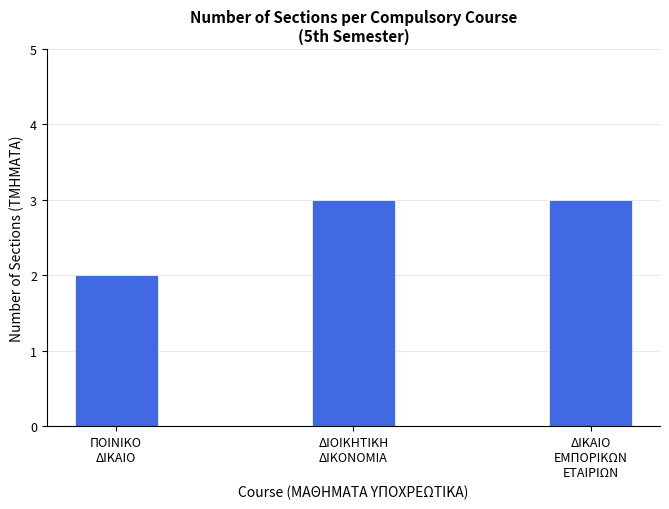

Reading left to right, what are all the values shown in this chart?

2	3	3